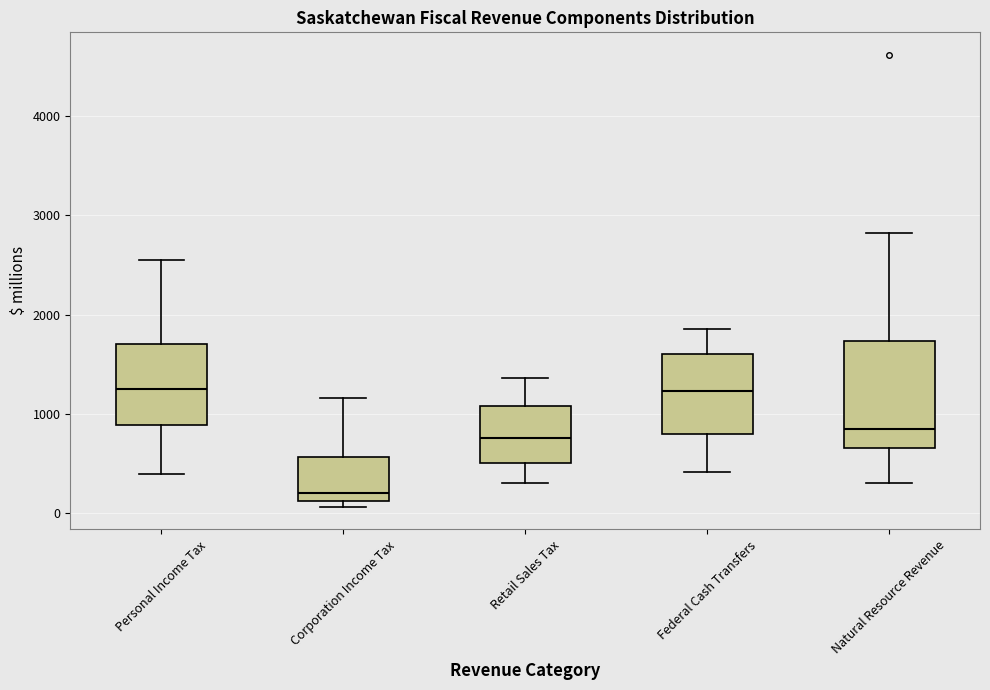

Reading left to right, transcribe this box plot: for each box, give where its median line is, the range the box spans, and where its two whiskers end, as read against the y-axis. The values are not printed on the chart, so give them approximately, as read against the axis.

Personal Income Tax: median 1300, box 900 to 1700, whiskers 400 to 2500
Corporation Income Tax: median 200, box 100 to 600, whiskers 100 (just below the box's lower edge) to 1200
Retail Sales Tax: median 800, box 500 to 1100, whiskers 300 to 1400
Federal Cash Transfers: median 1200, box 800 to 1600, whiskers 400 to 1900
Natural Resource Revenue: median 800, box 700 to 1700, whiskers 300 to 2800